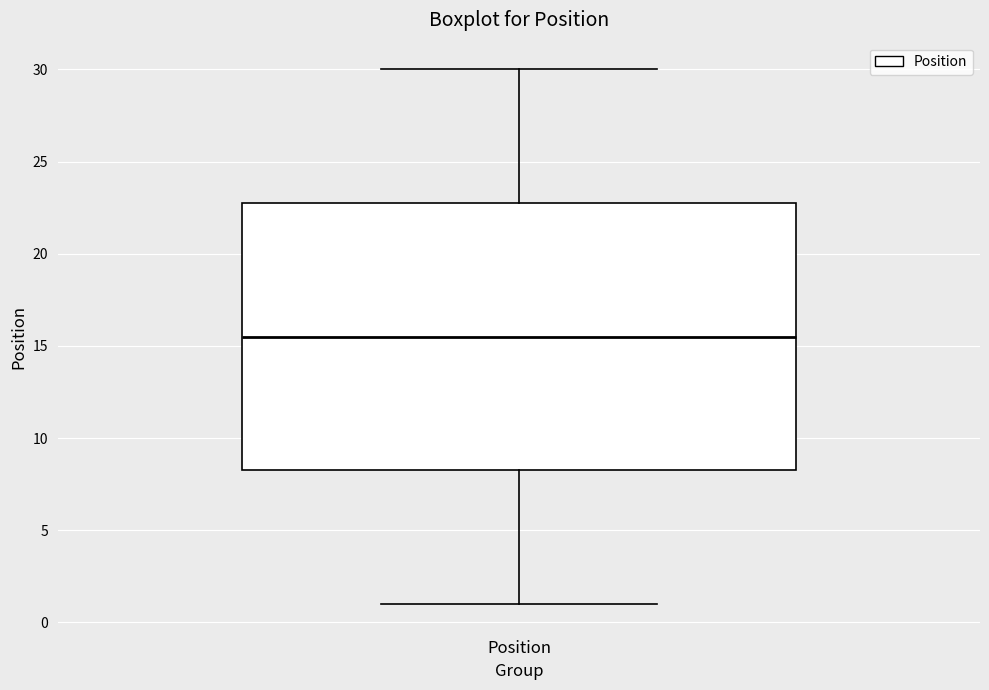

Read this box plot against the y-axis: the position of the median line, the range covered by the box, and the ends of both whiskers. The values are not printed on the chart, so give them approximately, as read against the axis.

median 15.5, box 8.5 to 23.0, whiskers 1.0 to 30.0